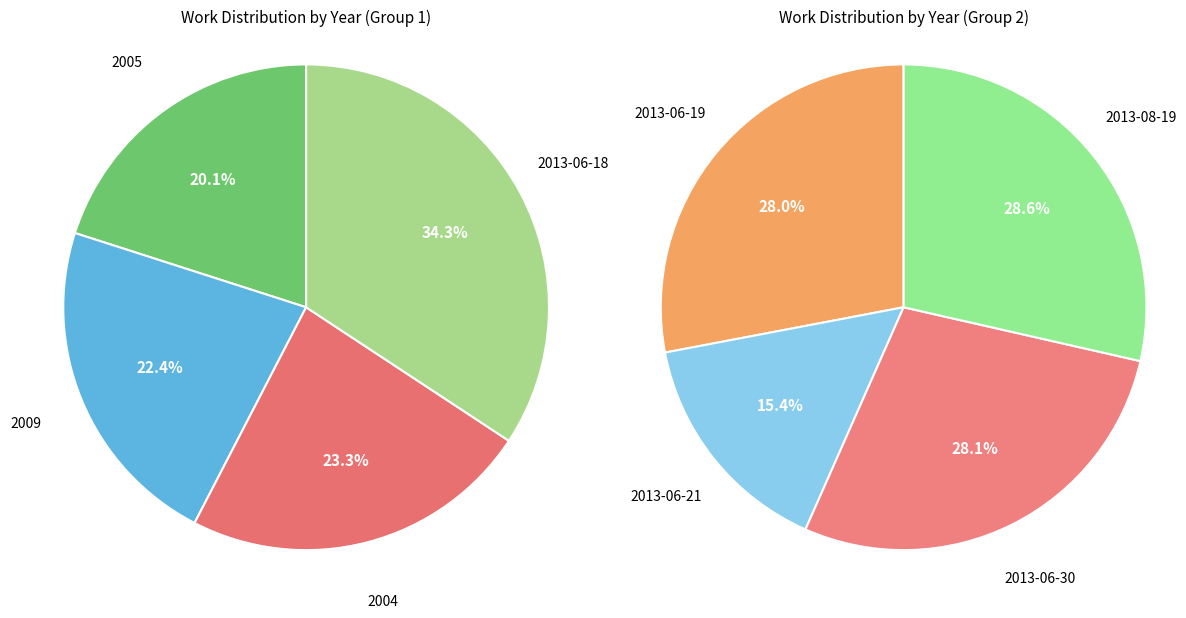

True or false: 2013-06-18 accounts for 30% of the total.

False